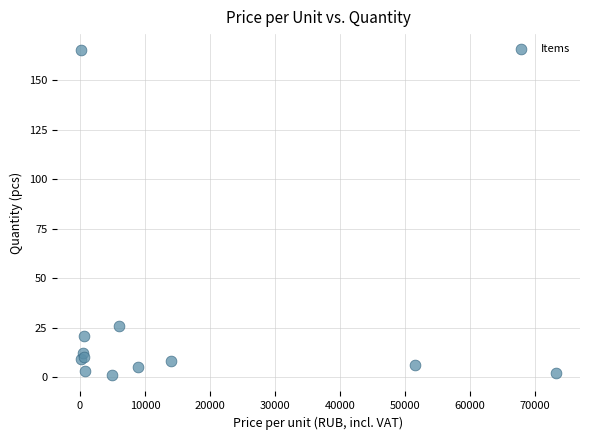

What Y value in the scatter plot is closest to 83?

26